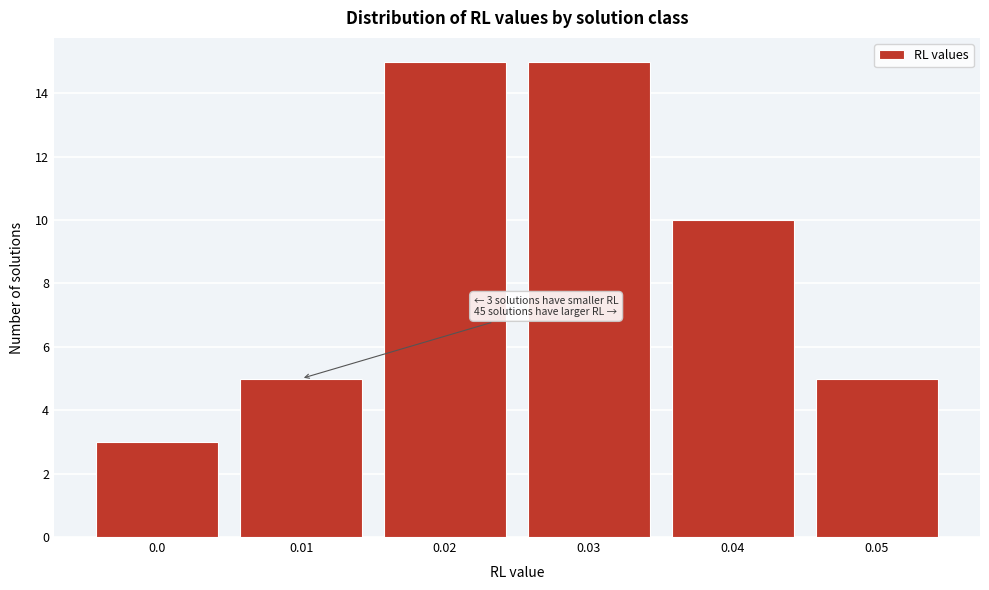

Reading left to right, list all the values displayed in this chart.

3	5	15	15	10	5